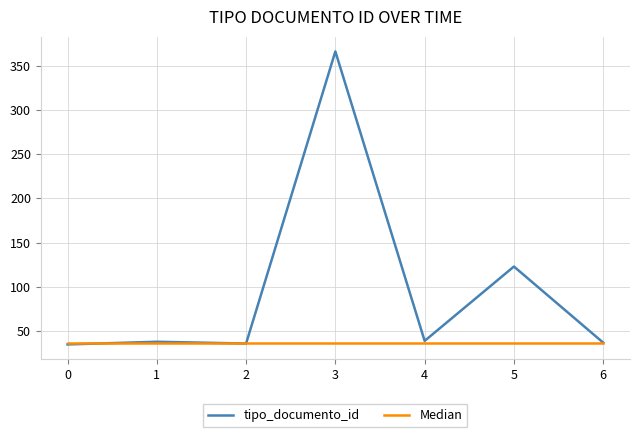

What is the greatest value displayed?

366